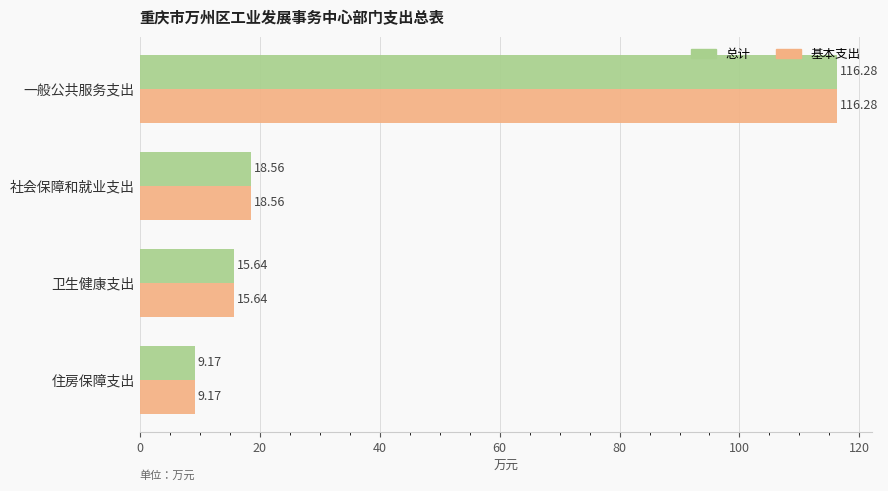

Which label corresponds to the smallest value in the chart?

住房保障支出